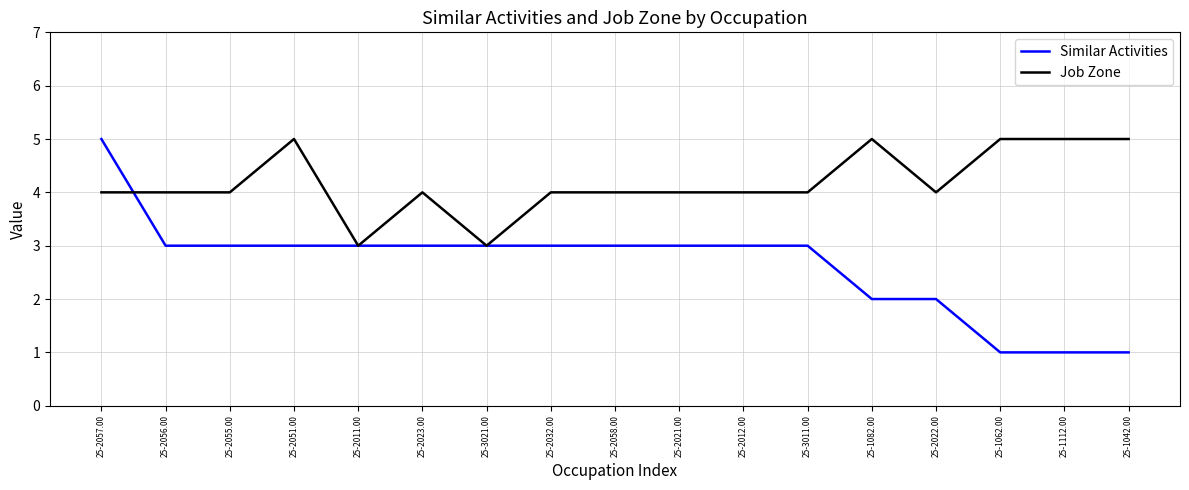

What is the spread (max minus min) of values at 25-2055.00?

1